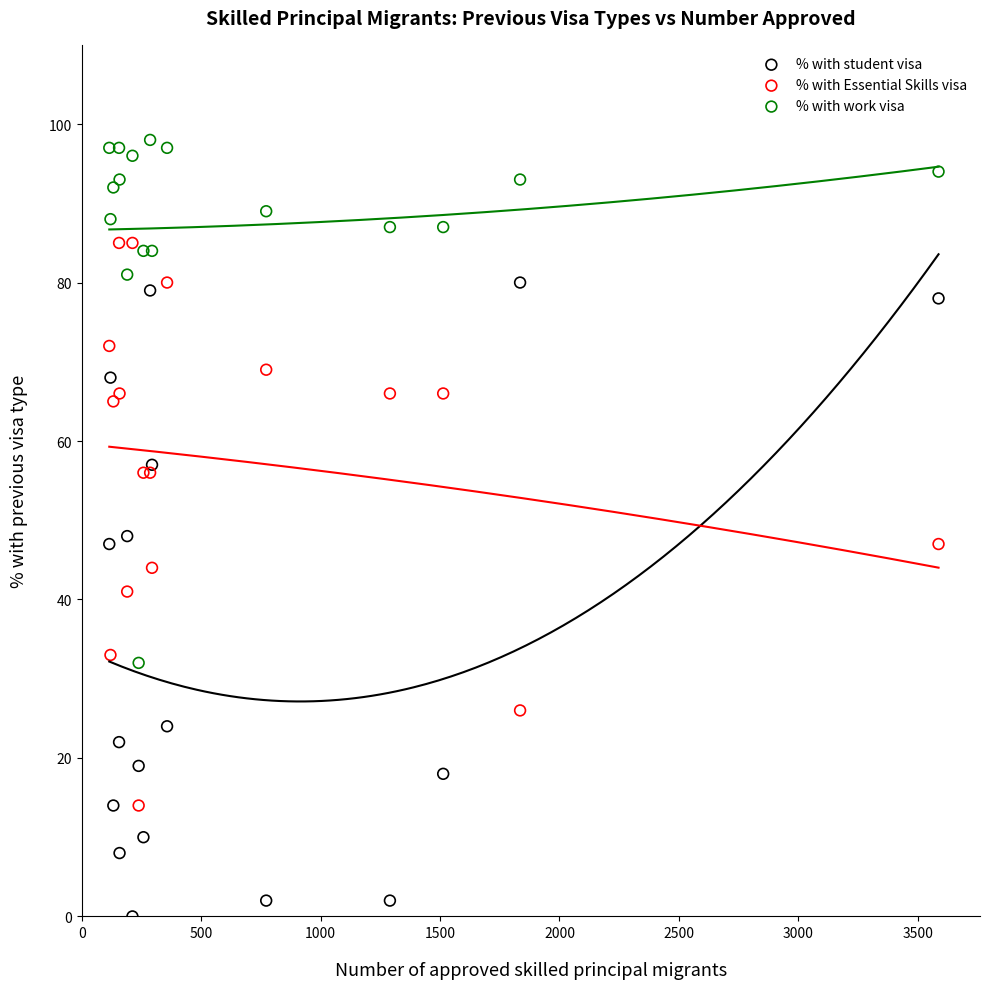

What are all the series names shown in the legend?

% with student visa, % with Essential Skills visa, % with work visa